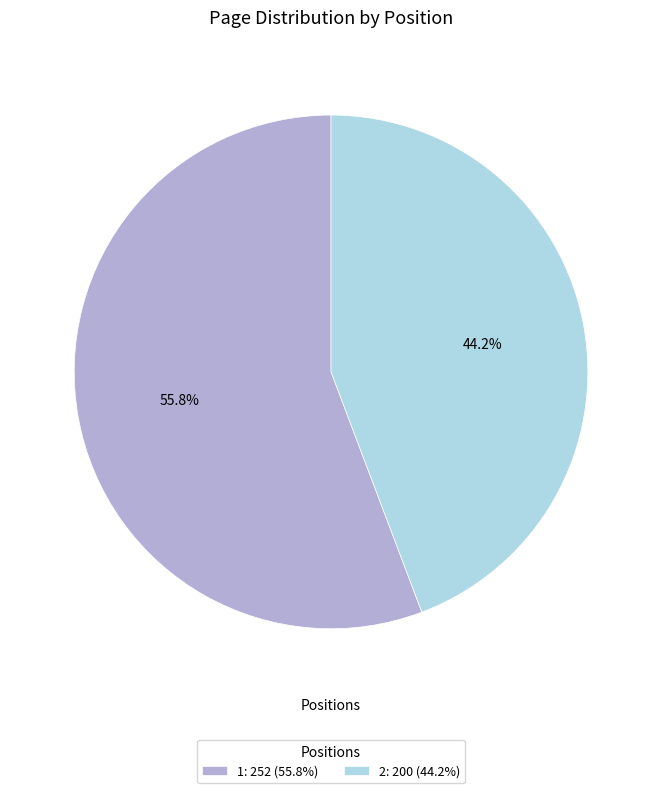

Rank the categories by value from highest to lowest.

1, 2